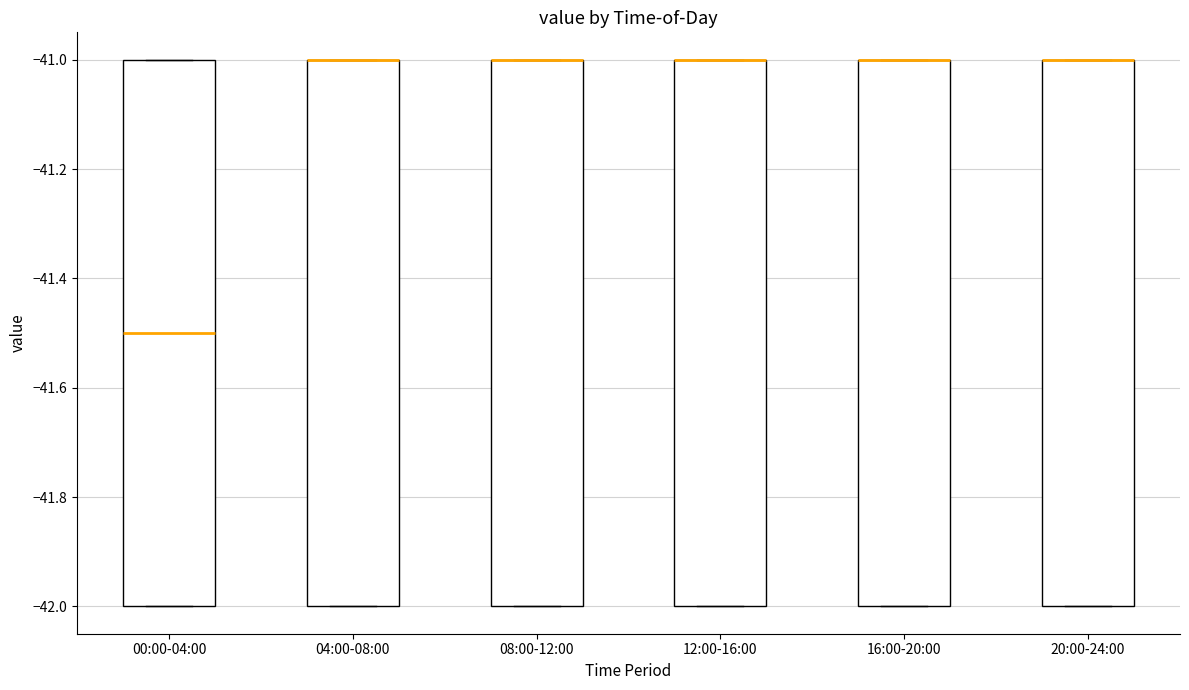

Where is the lower edge of the box for 12:00-16:00 on the y-axis? The values are not printed on the chart, so give them approximately, as read against the axis.

-42.0